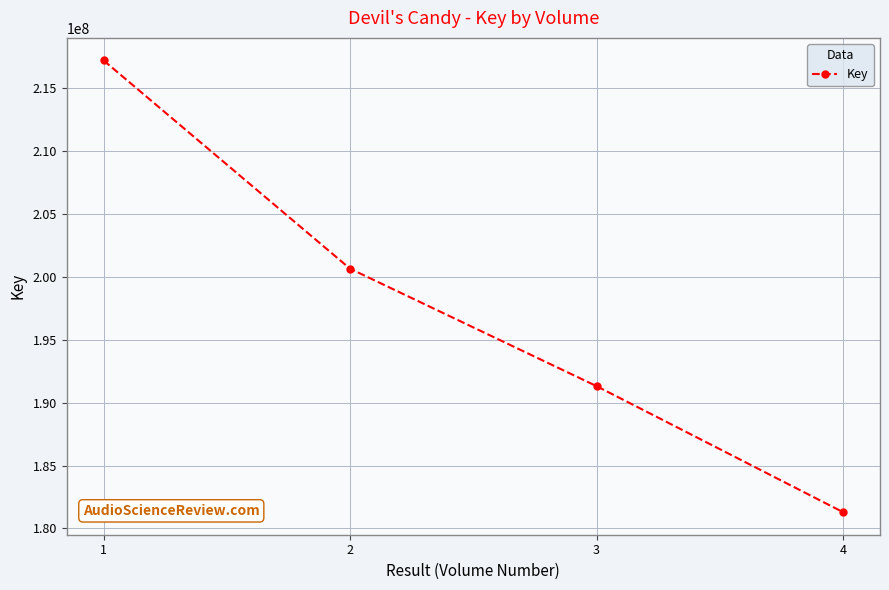

What is the difference between the second highest and second lowest values?

9338522